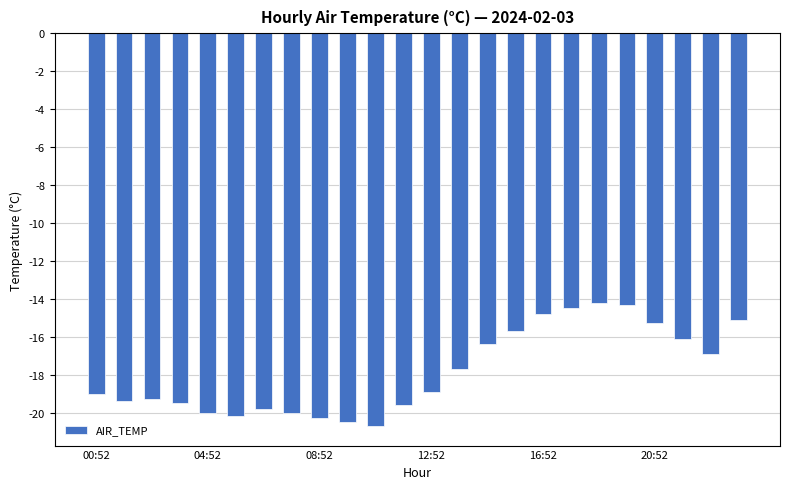

Reading left to right, what are all the values shown in this chart?

-19.0	-19.4	-19.3	-19.5	-20.0	-20.2	-19.8	-20.0	-20.3	-20.5	-20.7	-19.6	-18.9	-17.7	-16.4	-15.7	-14.8	-14.5	-14.2	-14.3	-15.3	-16.1	-16.9	-15.1